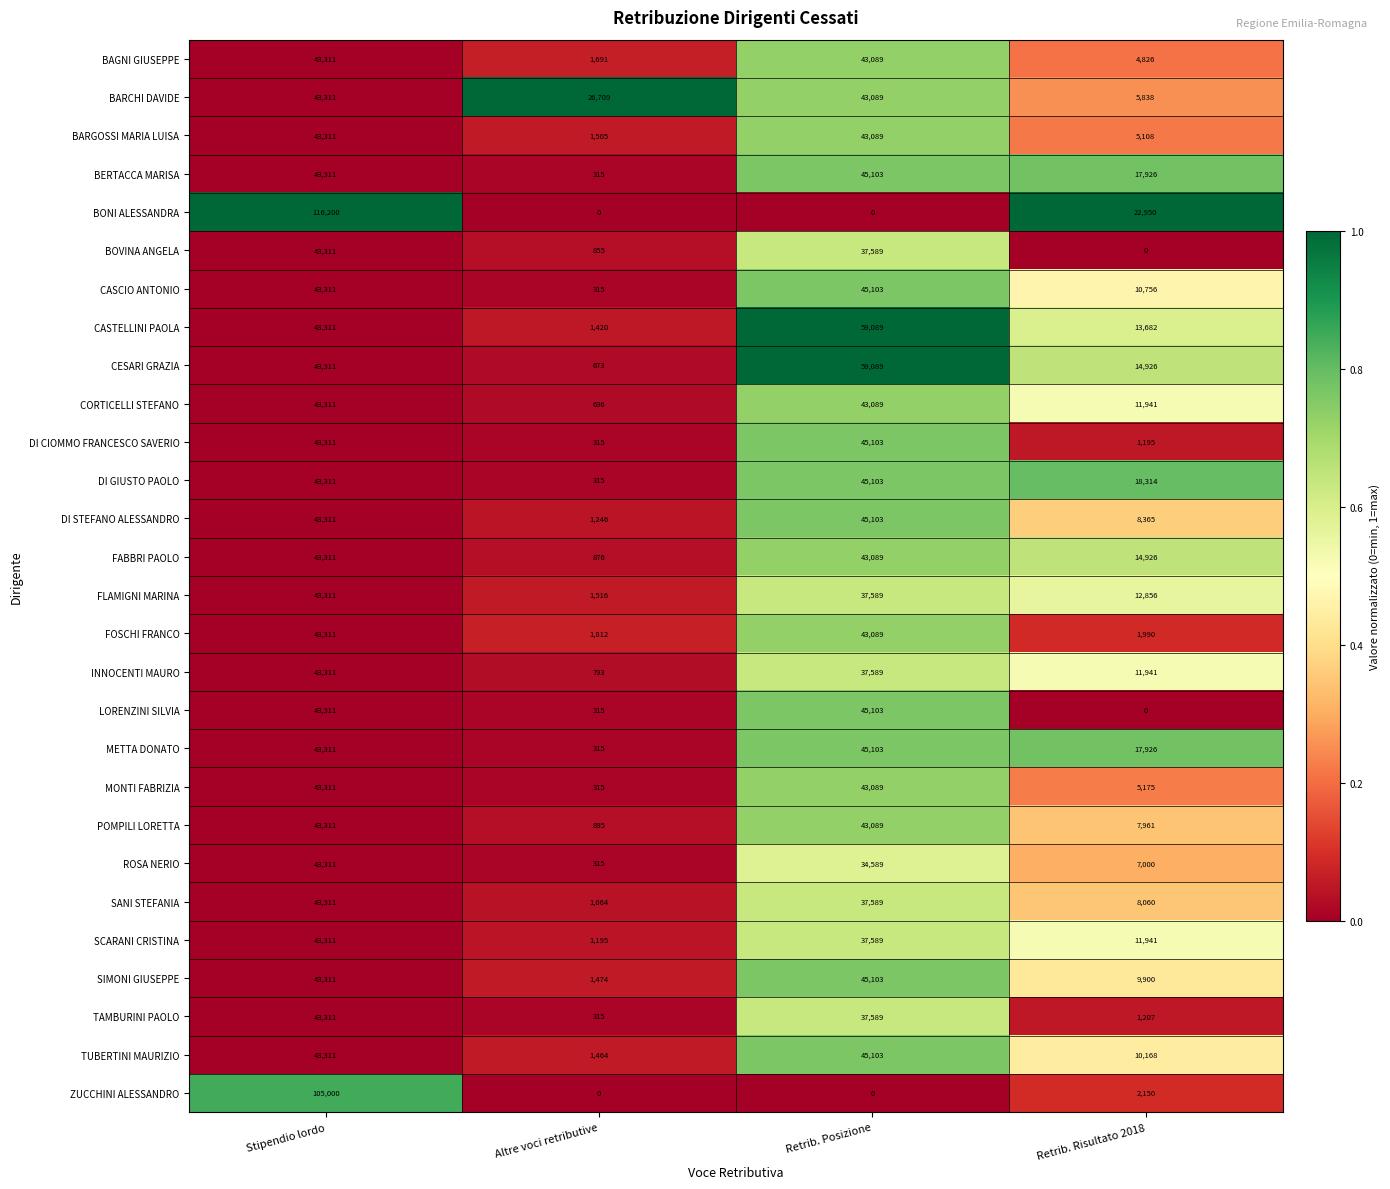

The BARGOSSI MARIA LUISA series shows 43089 at Retrib. Posizione. True or false?

True